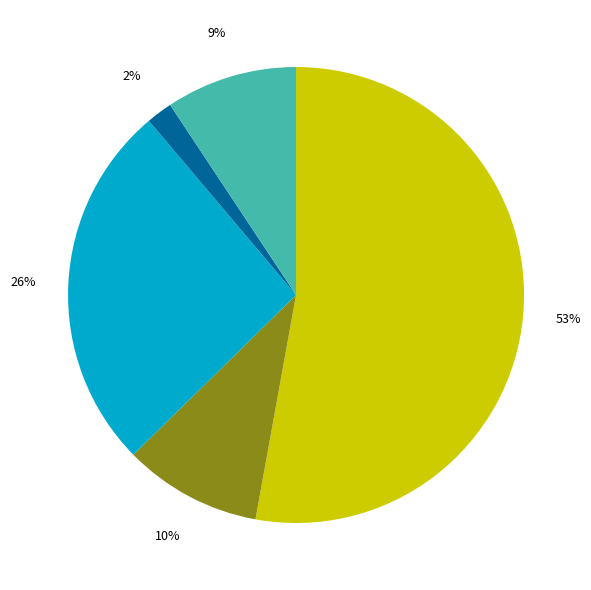

Count the number of slices in the pie.

5